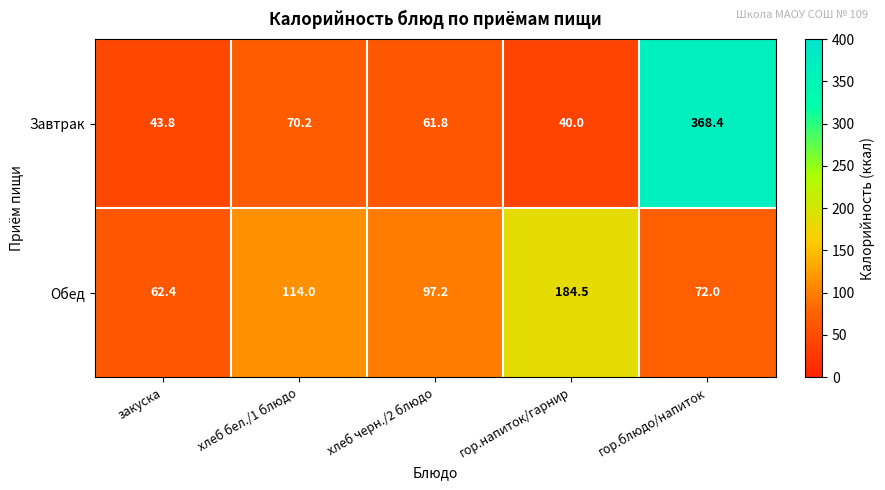

At which label is Обед closest to 123?

хлеб бел./1 блюдо